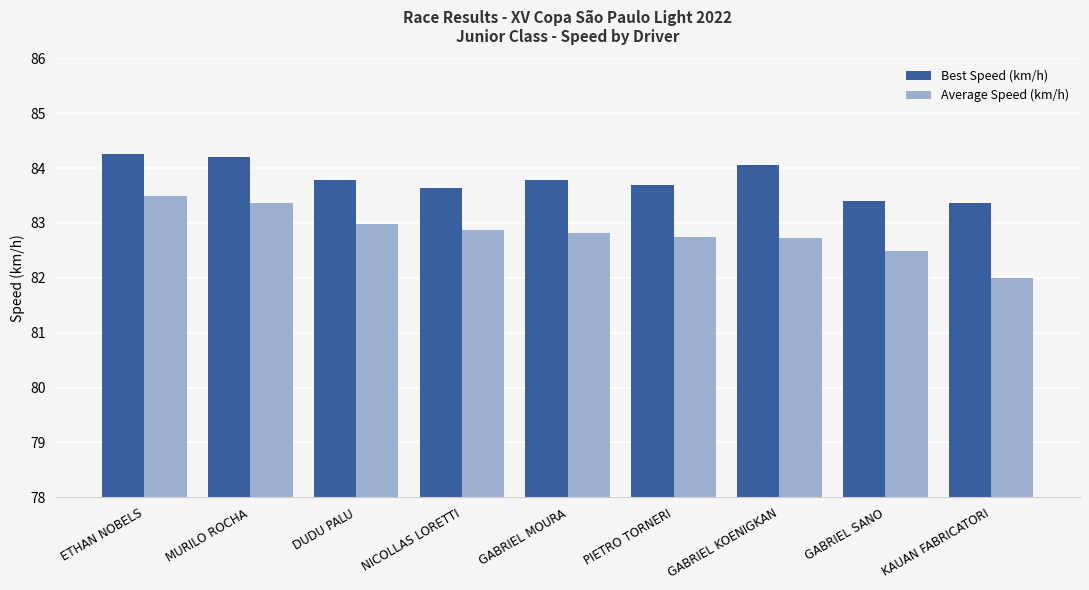

What is the difference between the Average Speed (km/h) values at DUDU PALU and PIETRO TORNERI?

0.2